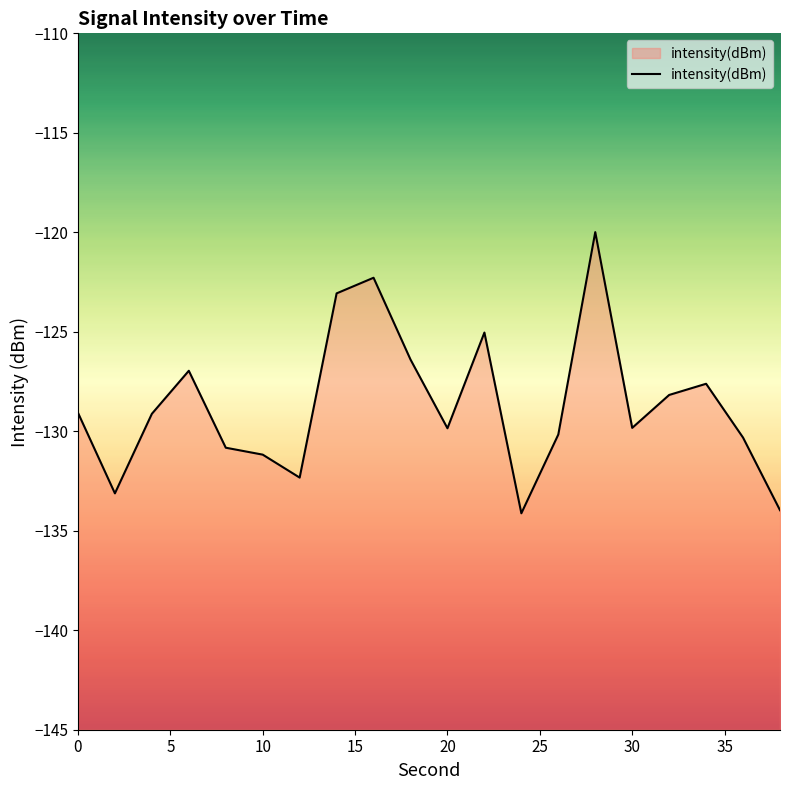

Between 12 and 32, which is larger?

32